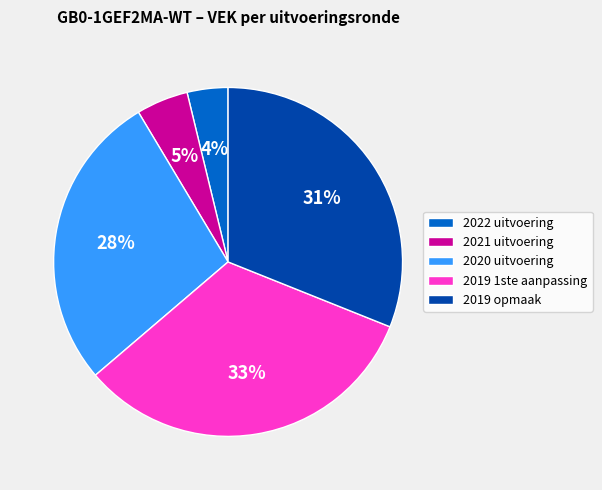

To the nearest percent, what is the difference between the largest and smallest slice percentages?

29%